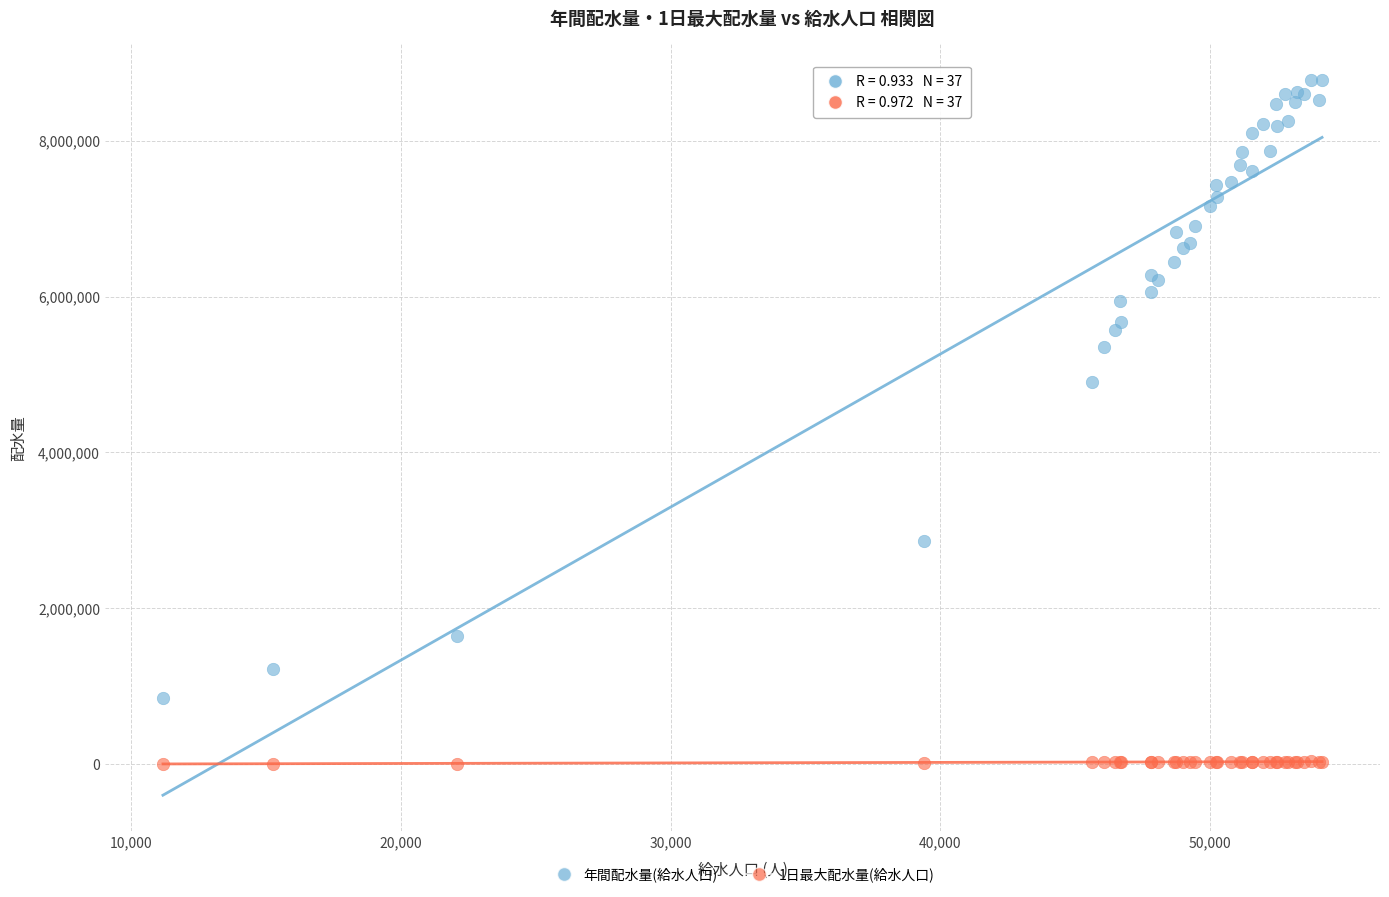

Across all series, what Y value is closest to 4393222?

4900985